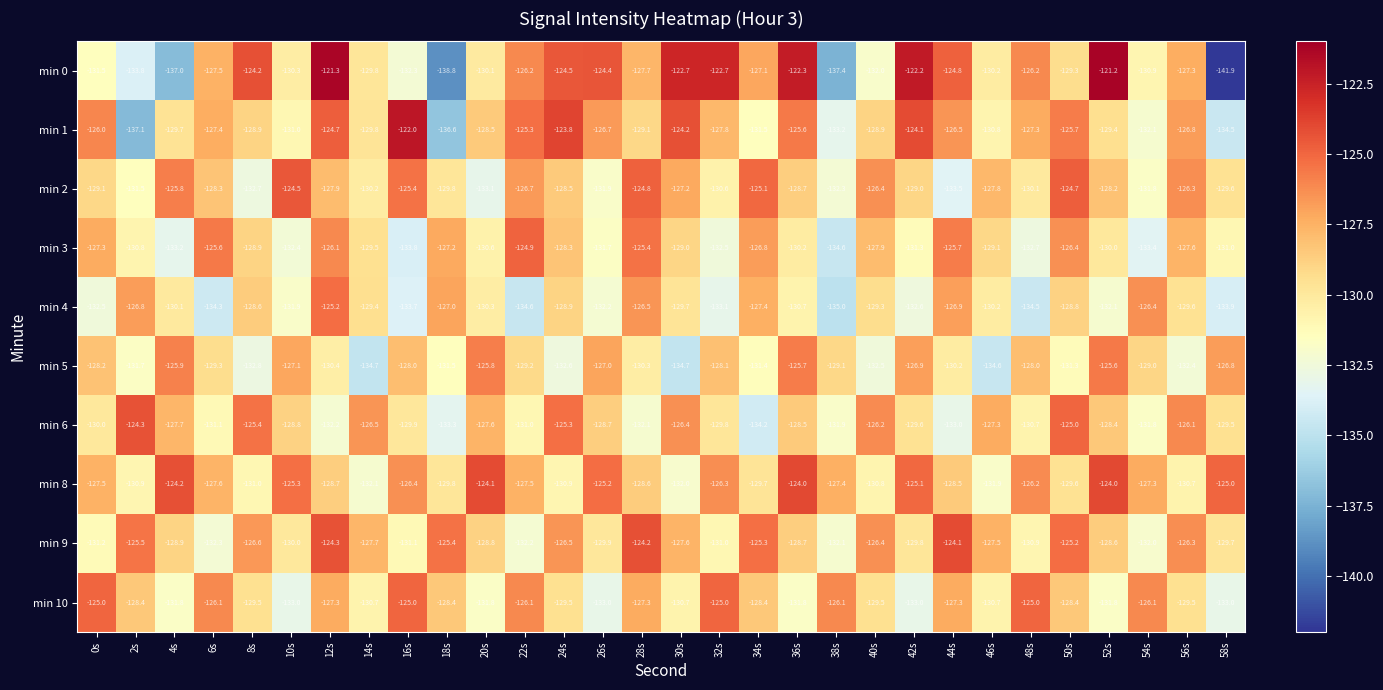

Which label corresponds to the smallest value in the chart?

58s